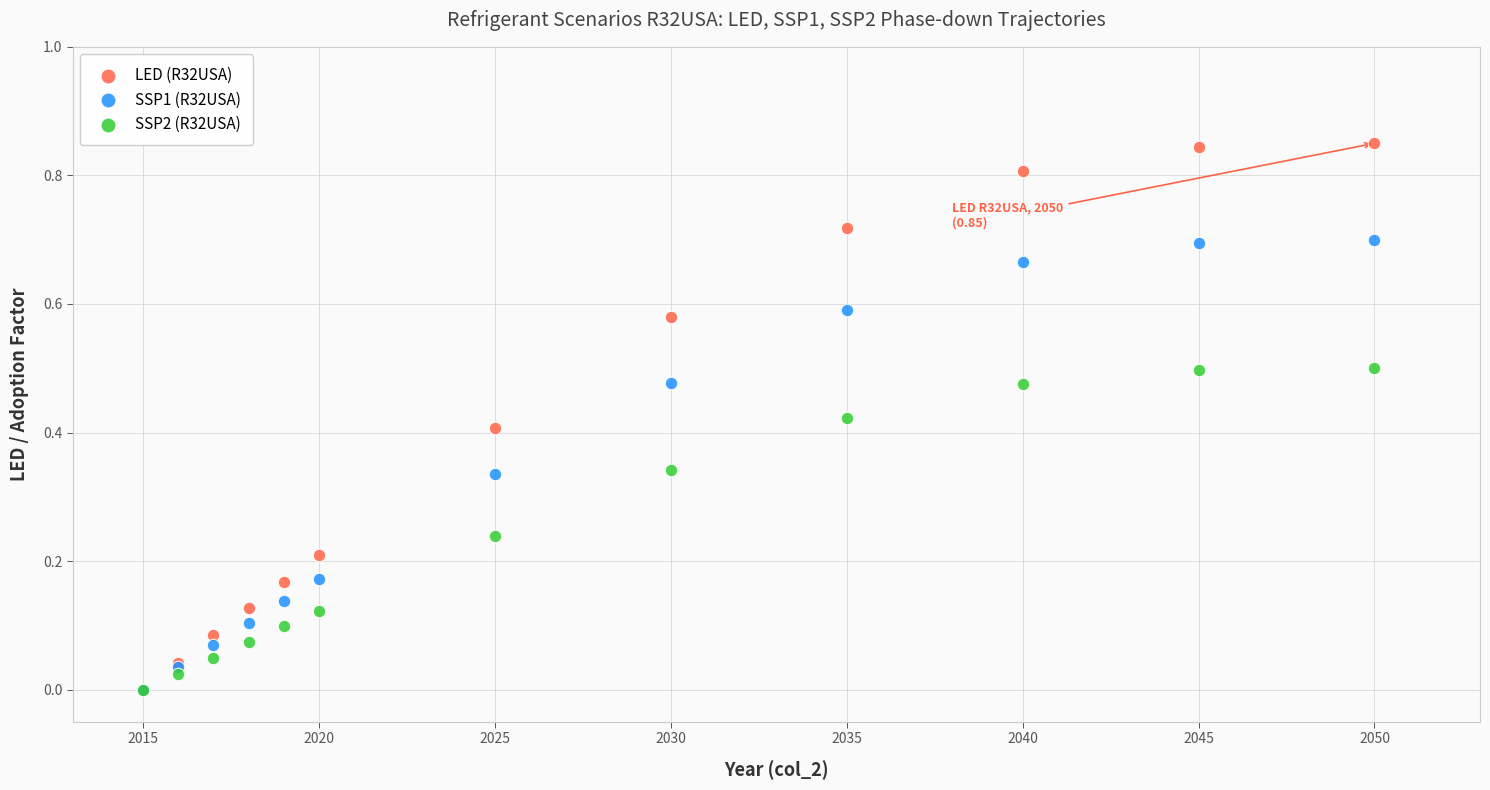

What are all the series names shown in the legend?

LED (R32USA), SSP1 (R32USA), SSP2 (R32USA)